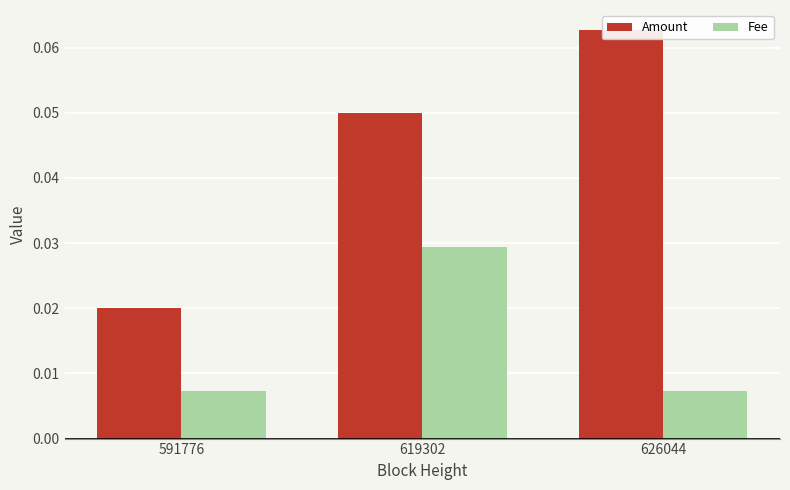

Where is Fee nearest to the value 0?

591776